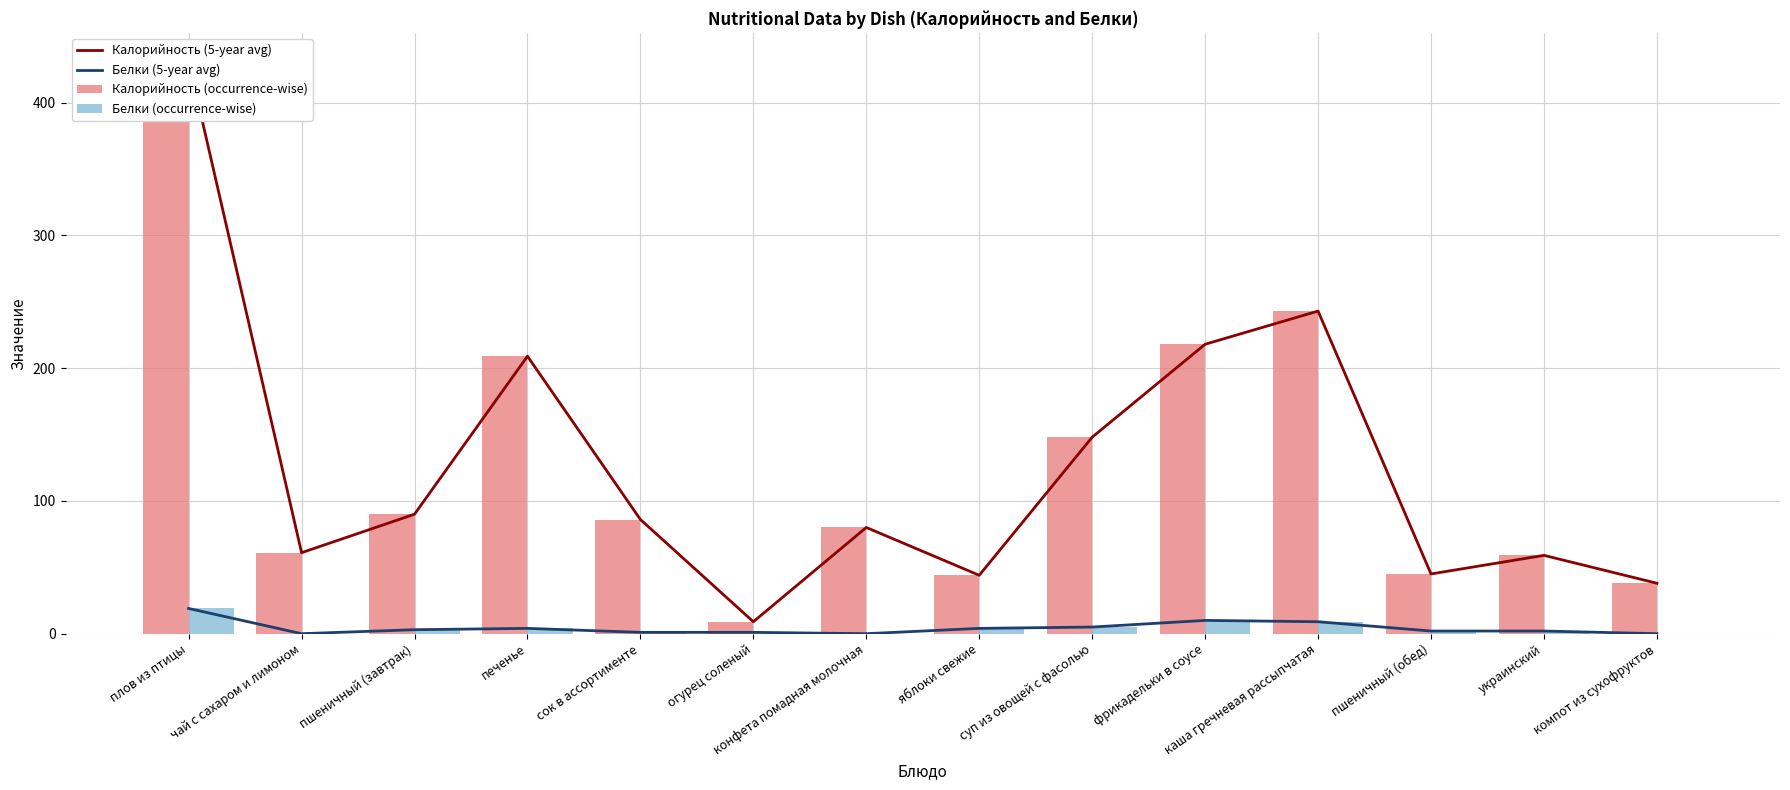

How many groups of bars are there?

14